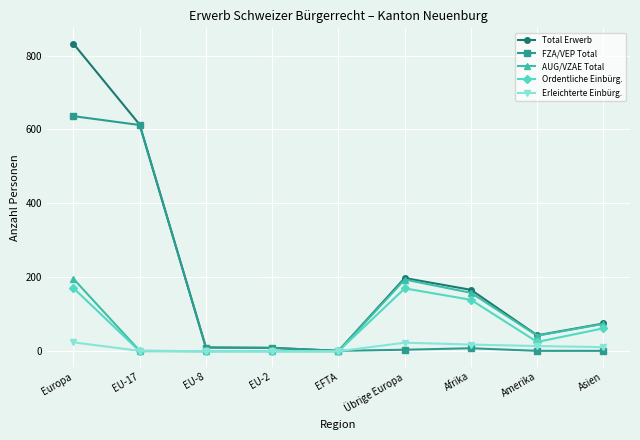

How many data points does each series have?

9